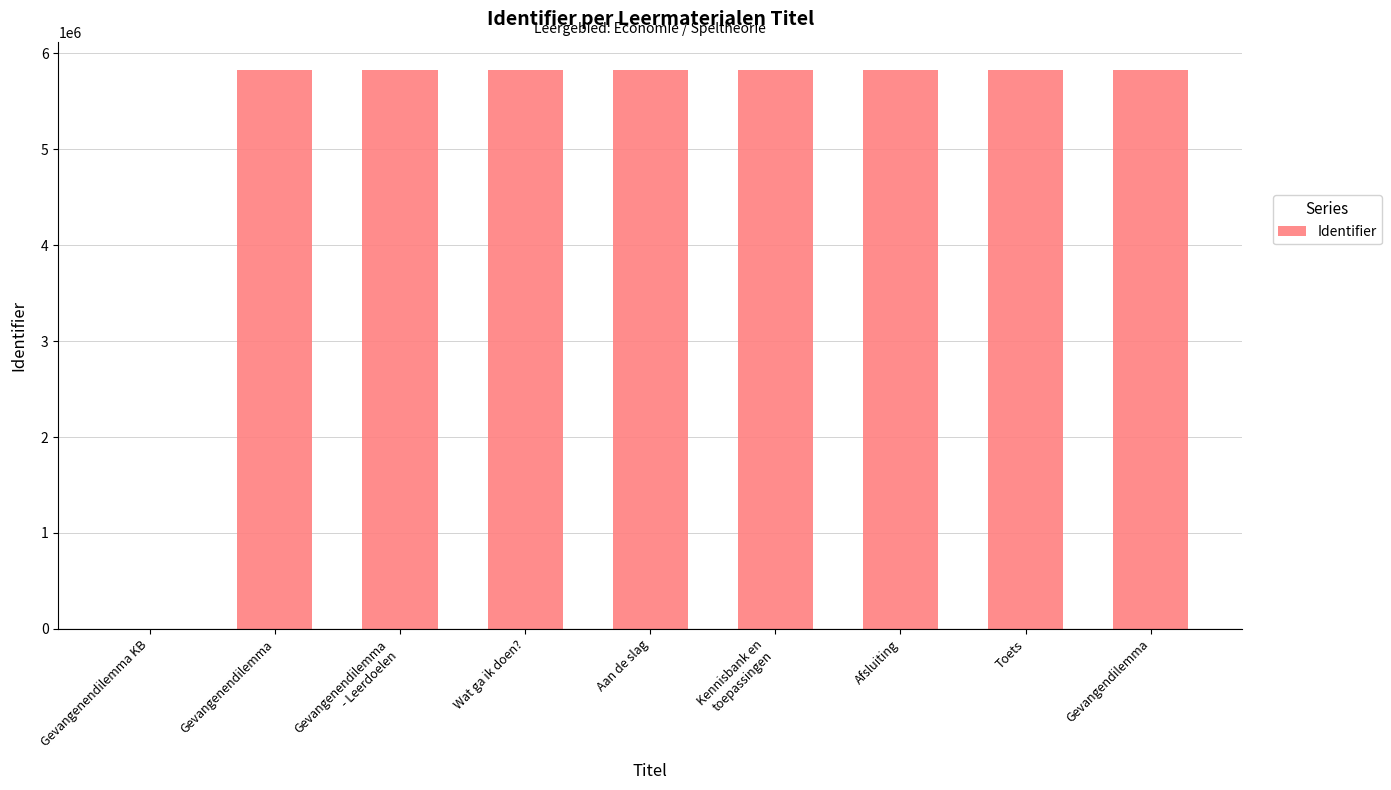

What is the sum of all values?

46645180